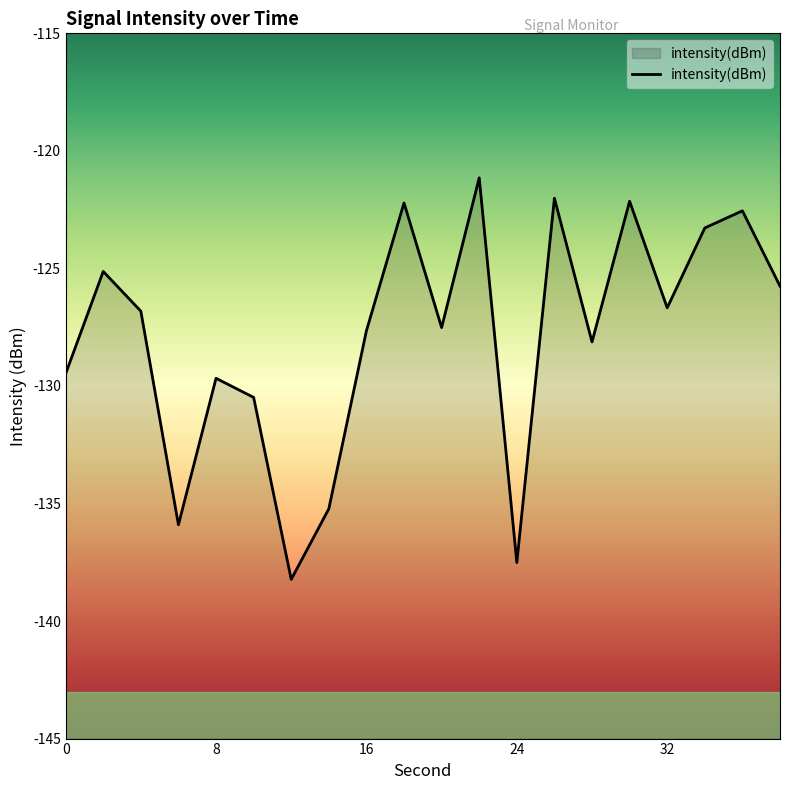

What is the approximate value at 8?

-129.7